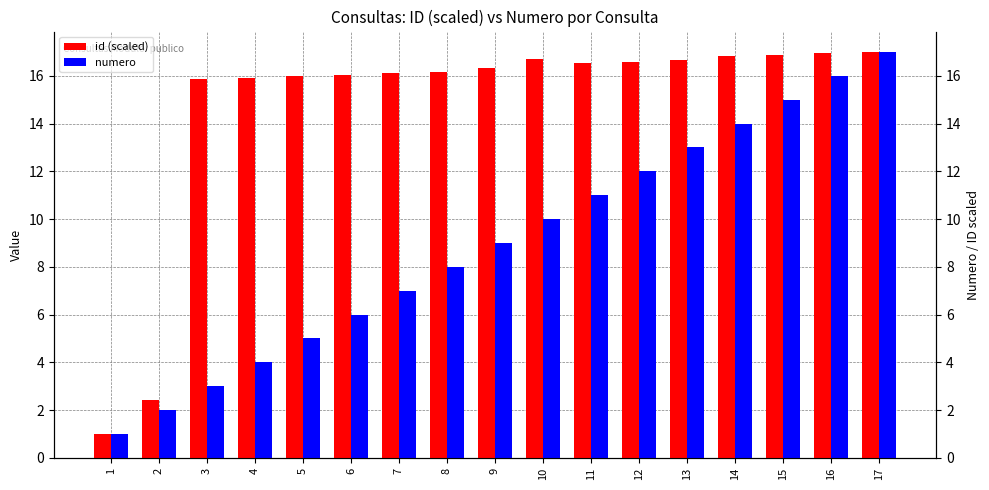

Where is id (scaled) nearest to the value 9?

2